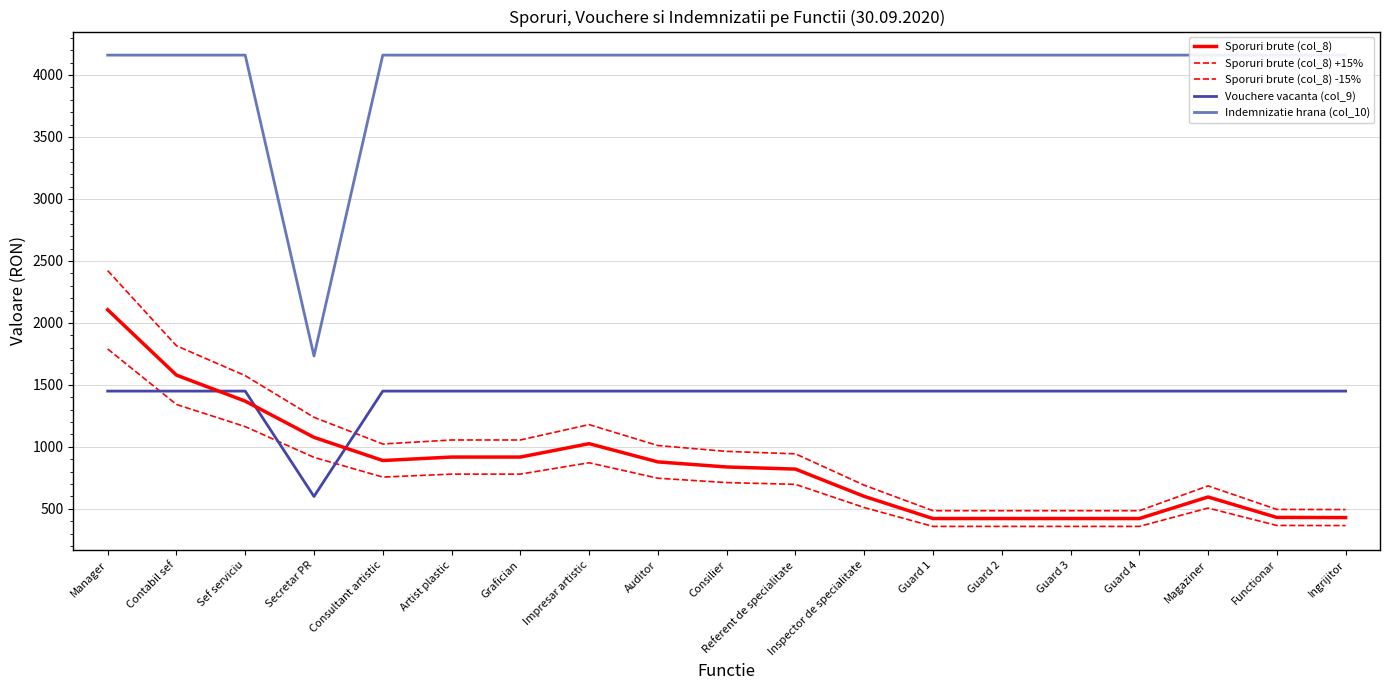

Which label corresponds to the largest value in the chart?

Manager